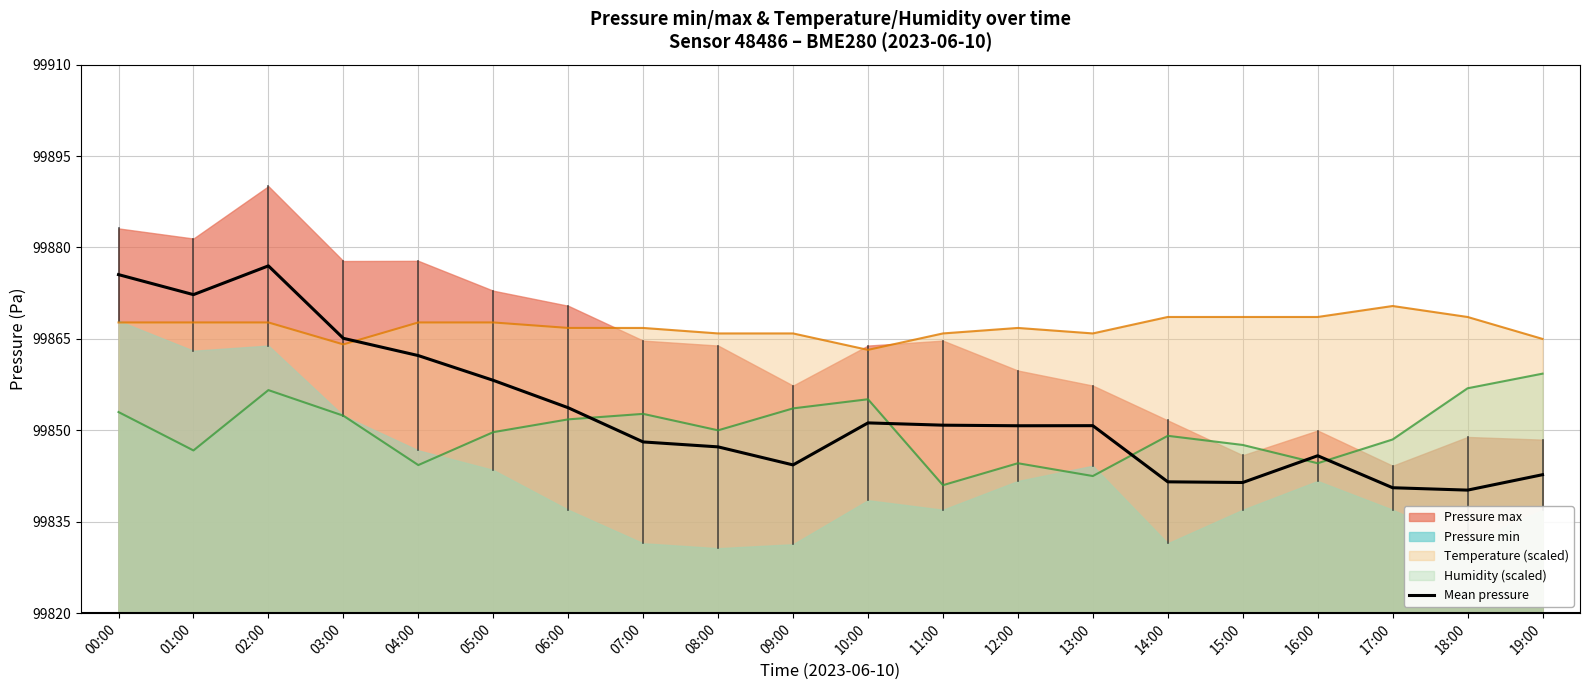

Count the number of categories in the chart.

20